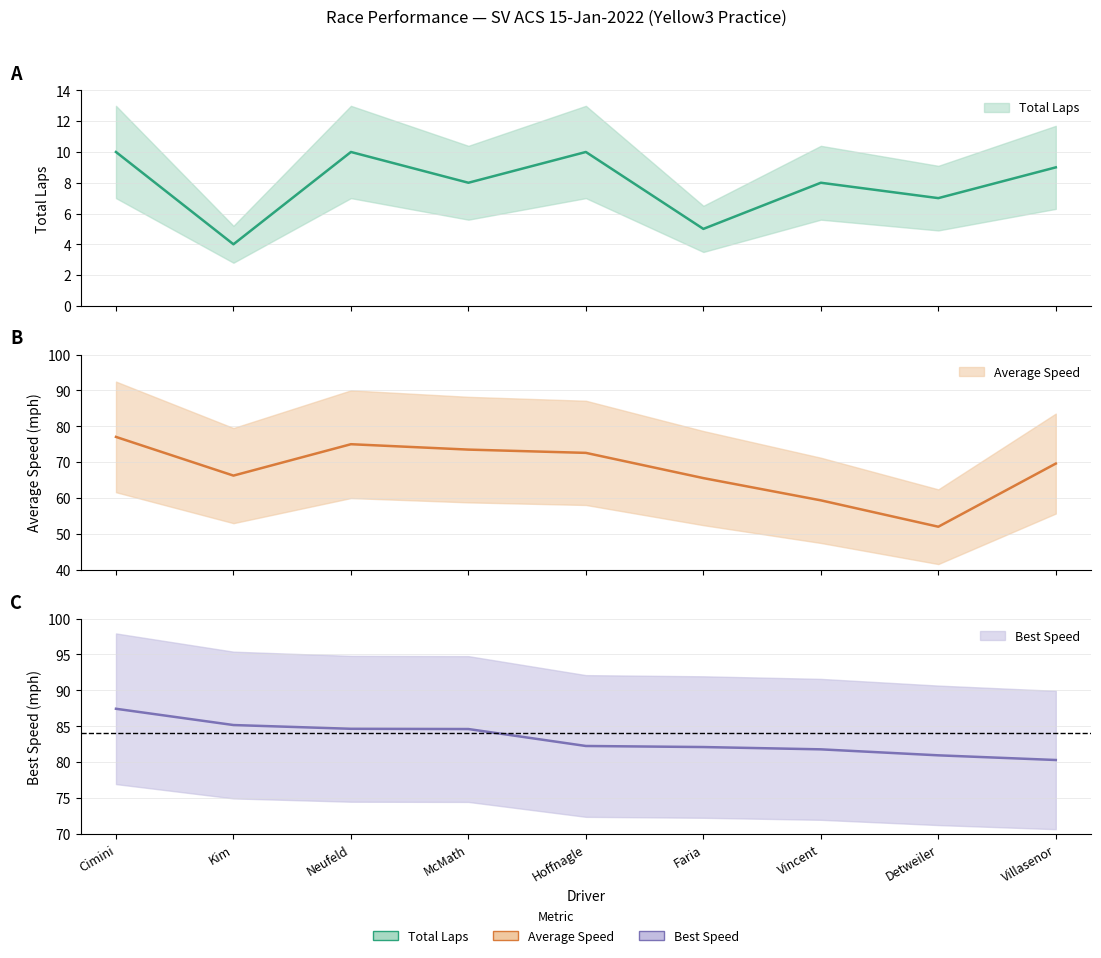

True or false: Best Lap time and Total Laps intersect in this chart.

False